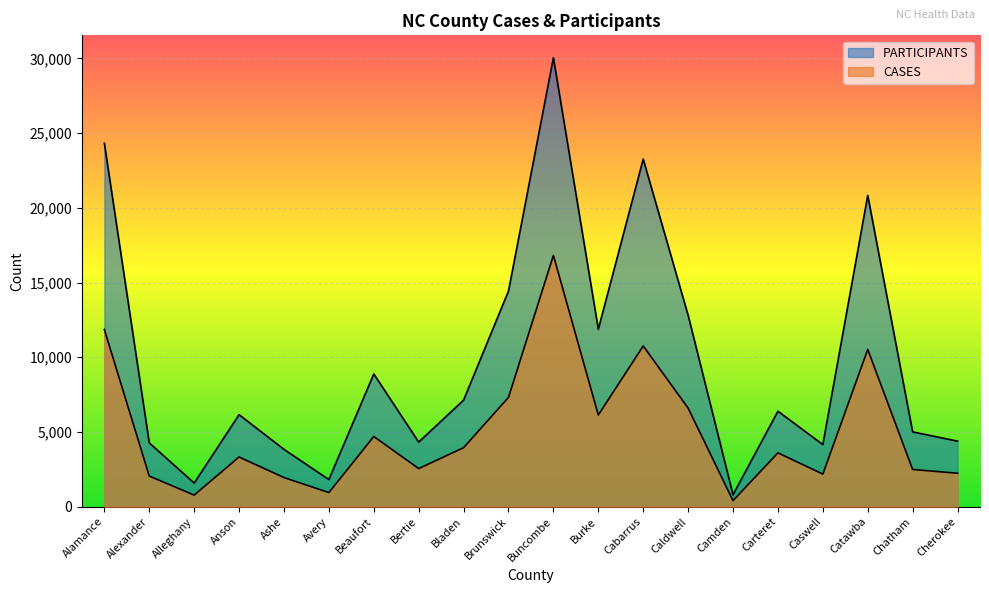

How many values in the PARTICIPANTS series exceed 6389?

9